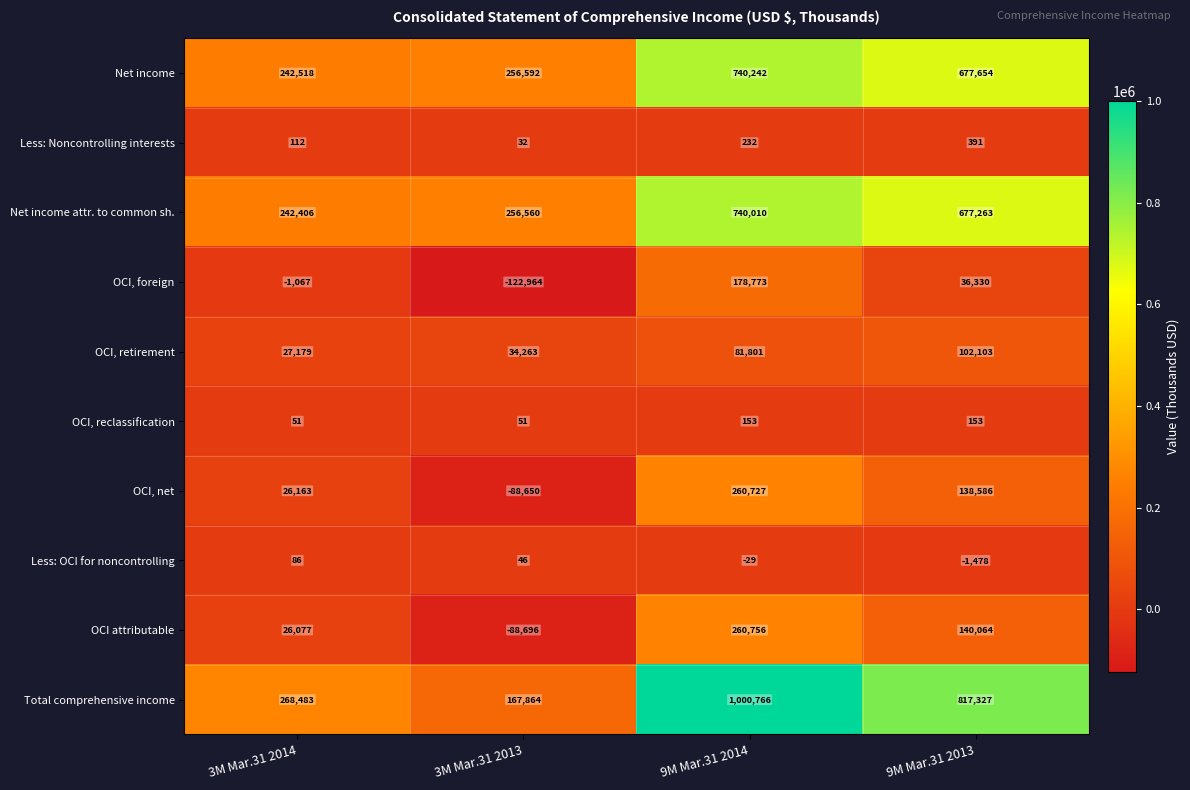

What is the approximate value of Net income at 3M Mar.31 2014?

242518